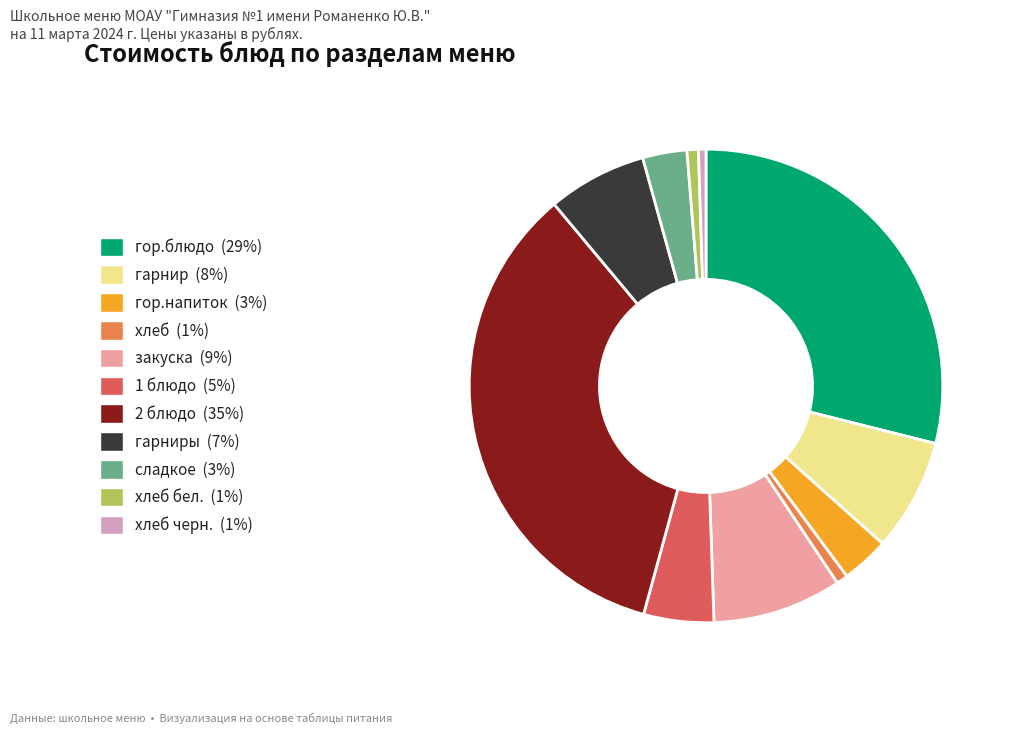

Is there any slice that represents more than half of the pie?

No